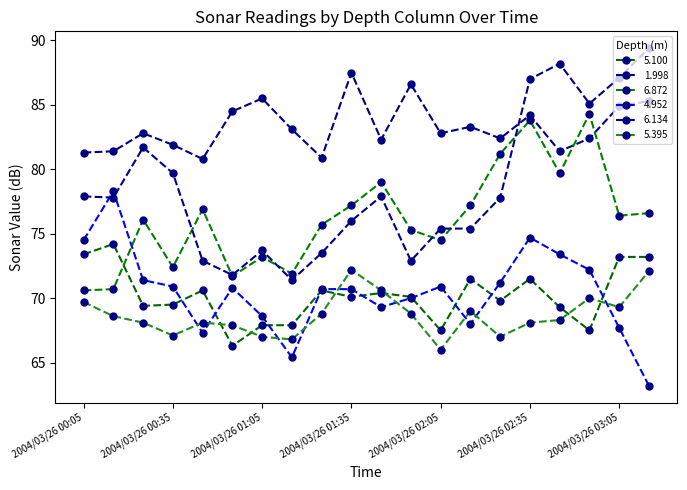

At which category does 1.998 reach its first local peak?

2004/03/26 00:25